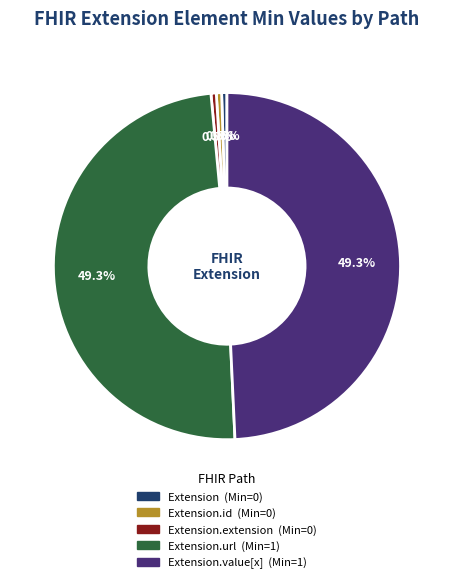

Is there any slice that represents more than half of the pie?

No